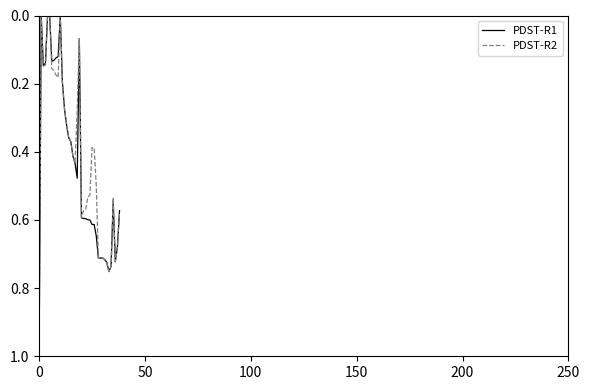

How many lines are shown in the chart?

2